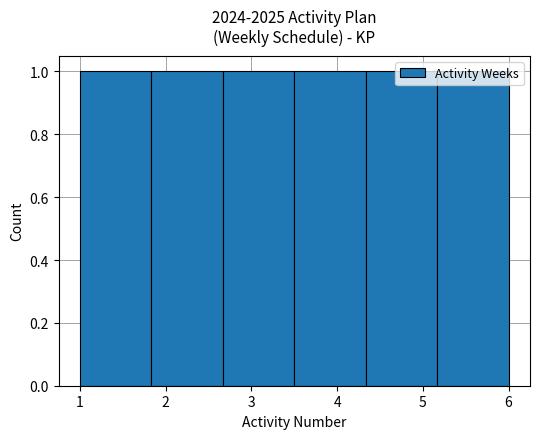

Reading left to right, transcribe this chart: for each bar, give the range it covers on the x-axis and its height. Neither the bar edges nor the heights are printed on the chart, so give them approximately, as read against the axes.

1.0 to 1.8: 1
1.8 to 2.7: 1
2.7 to 3.5: 1
3.5 to 4.3: 1
4.3 to 5.2: 1
5.2 to 6.0: 1